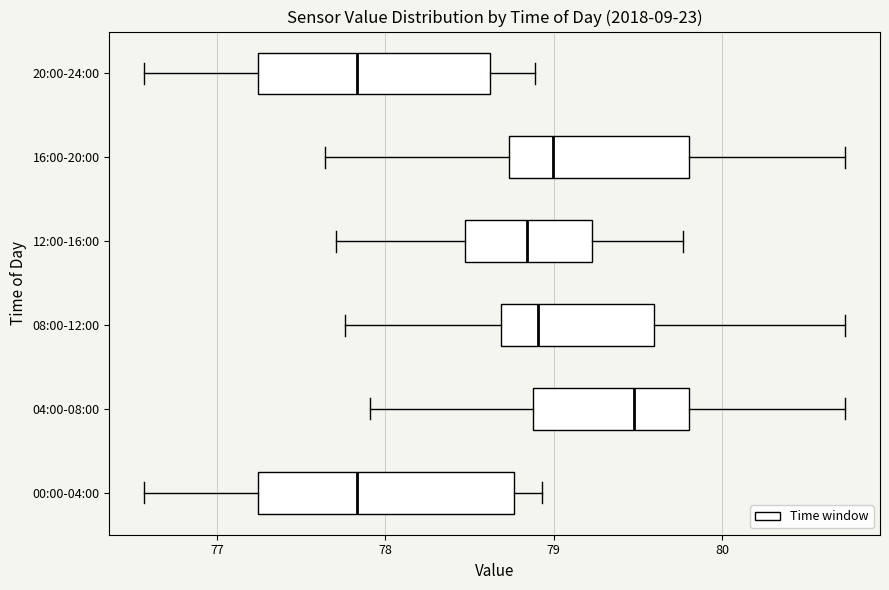

Reading bottom to top, transcribe this box plot: for each box, give where its median line is, the range the box spans, and where its two whiskers end, as read against the x-axis. The values are not printed on the chart, so give them approximately, as read against the axis.

00:00-04:00: median 77.8, box 77.2 to 78.8, whiskers 76.6 to 78.9
04:00-08:00: median 79.5, box 78.9 to 79.8, whiskers 77.9 to 80.7
08:00-12:00: median 78.9, box 78.7 to 79.6, whiskers 77.8 to 80.7
12:00-16:00: median 78.8, box 78.5 to 79.2, whiskers 77.7 to 79.8
16:00-20:00: median 79.0, box 78.7 to 79.8, whiskers 77.6 to 80.7
20:00-24:00: median 77.8, box 77.2 to 78.6, whiskers 76.6 to 78.9